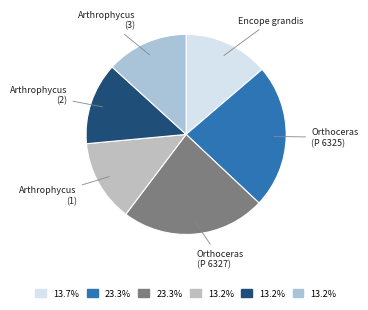

Does Orthoceras (P 6327) account for over 50% of the chart?

No